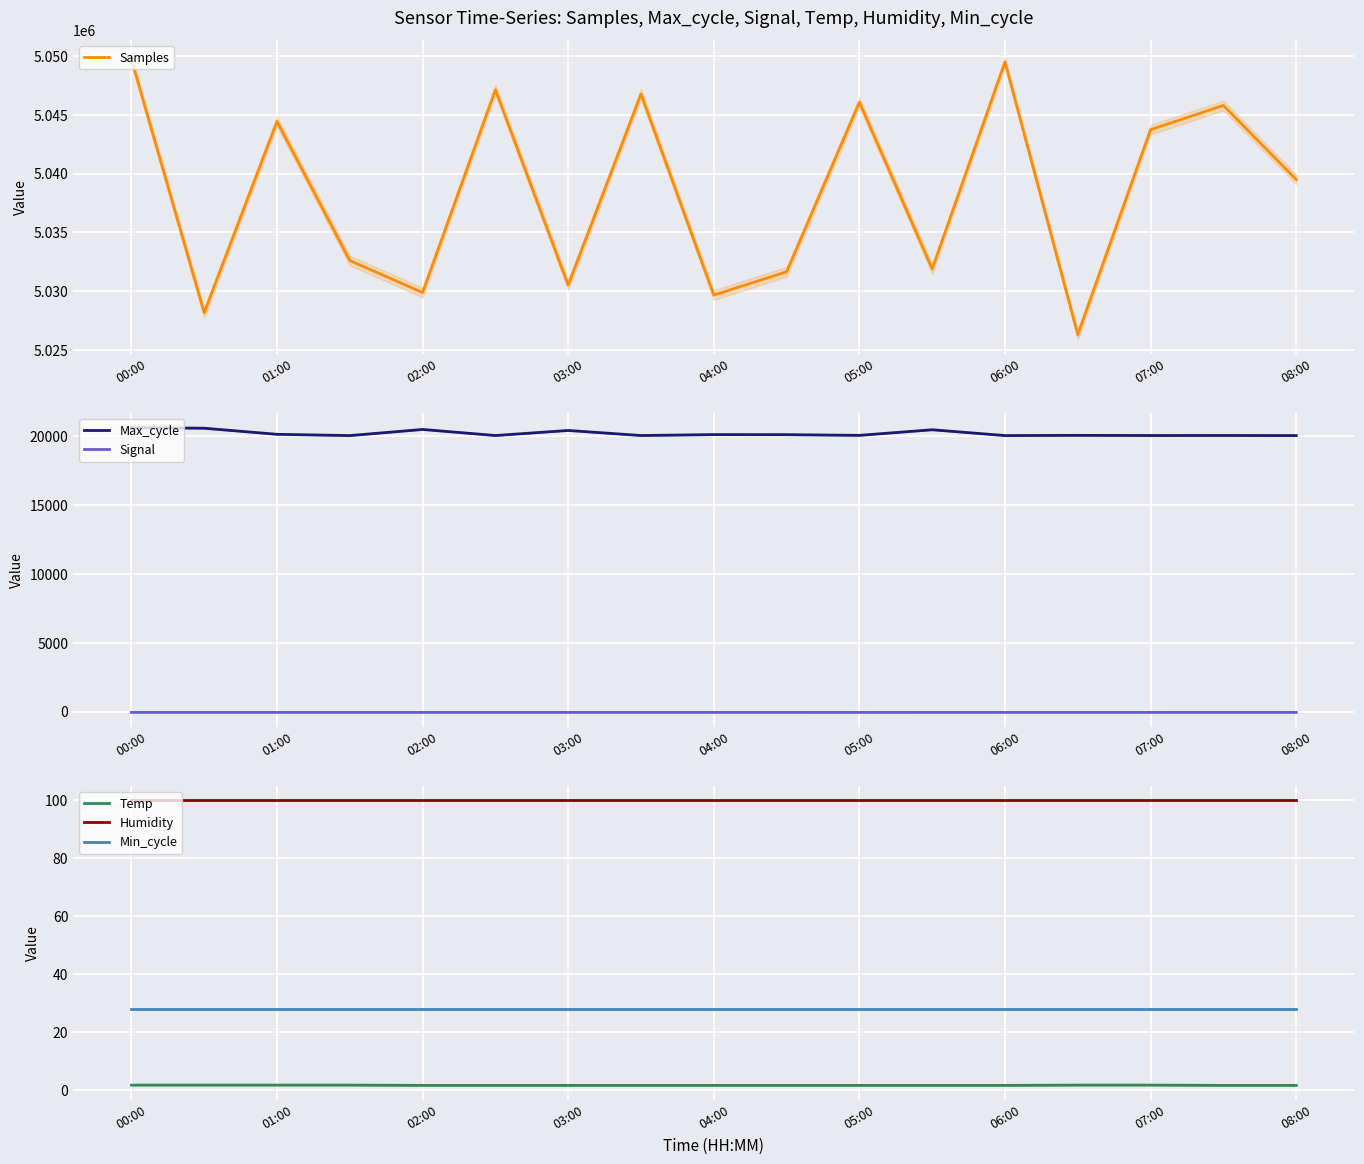

What is the average value of the Signal series?

-63